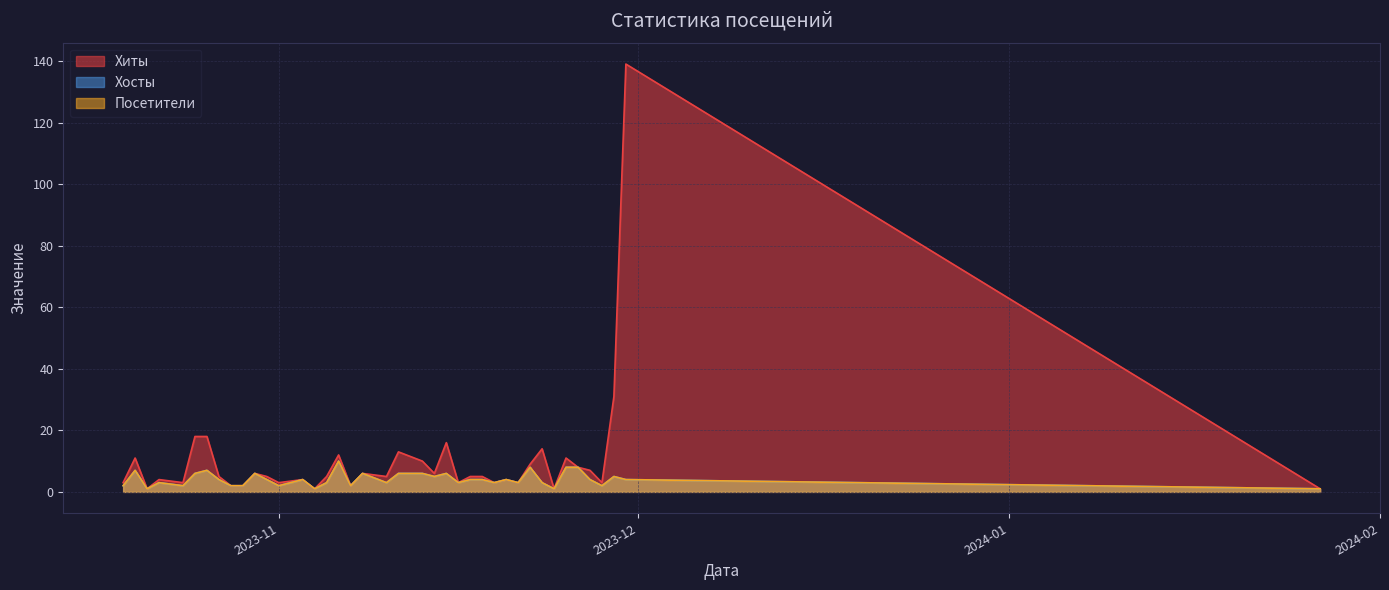

Which series changed the most between 2023-11-11 and 2023-11-27?

Хиты